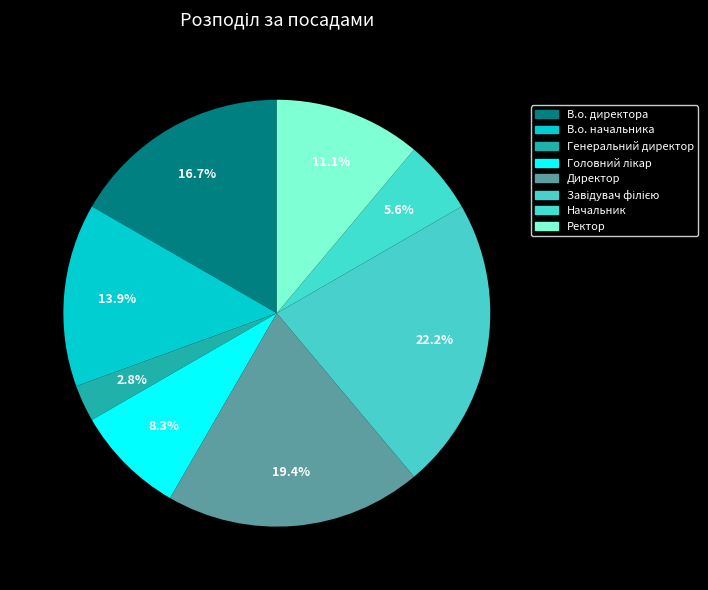

How many slices are in this pie chart?

8